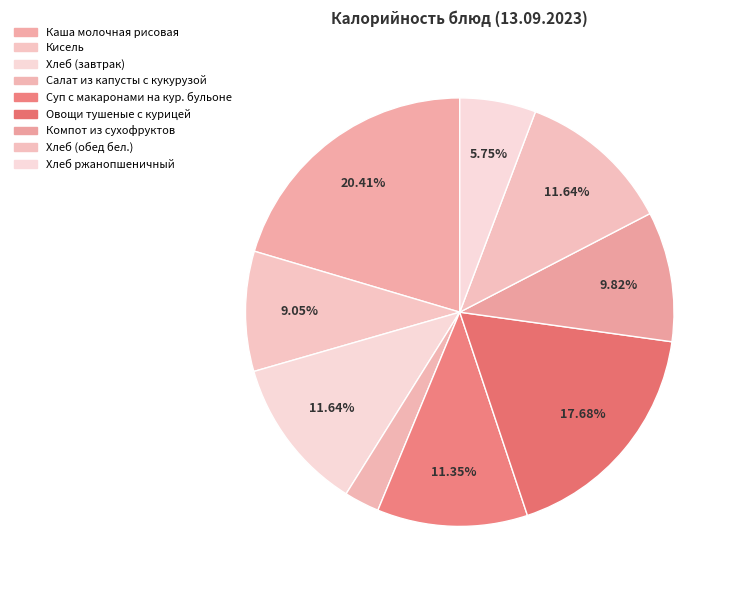

True or false: Каша молочная рисовая accounts for 20% of the total.

True